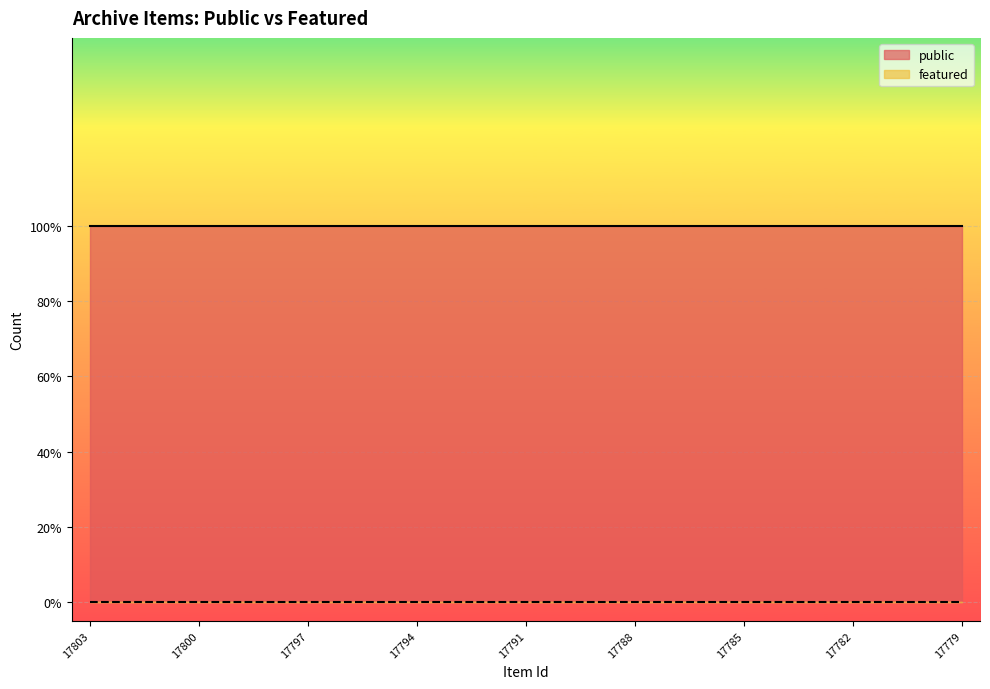

True or false: public has more than 2 points higher than both neighbors.

False